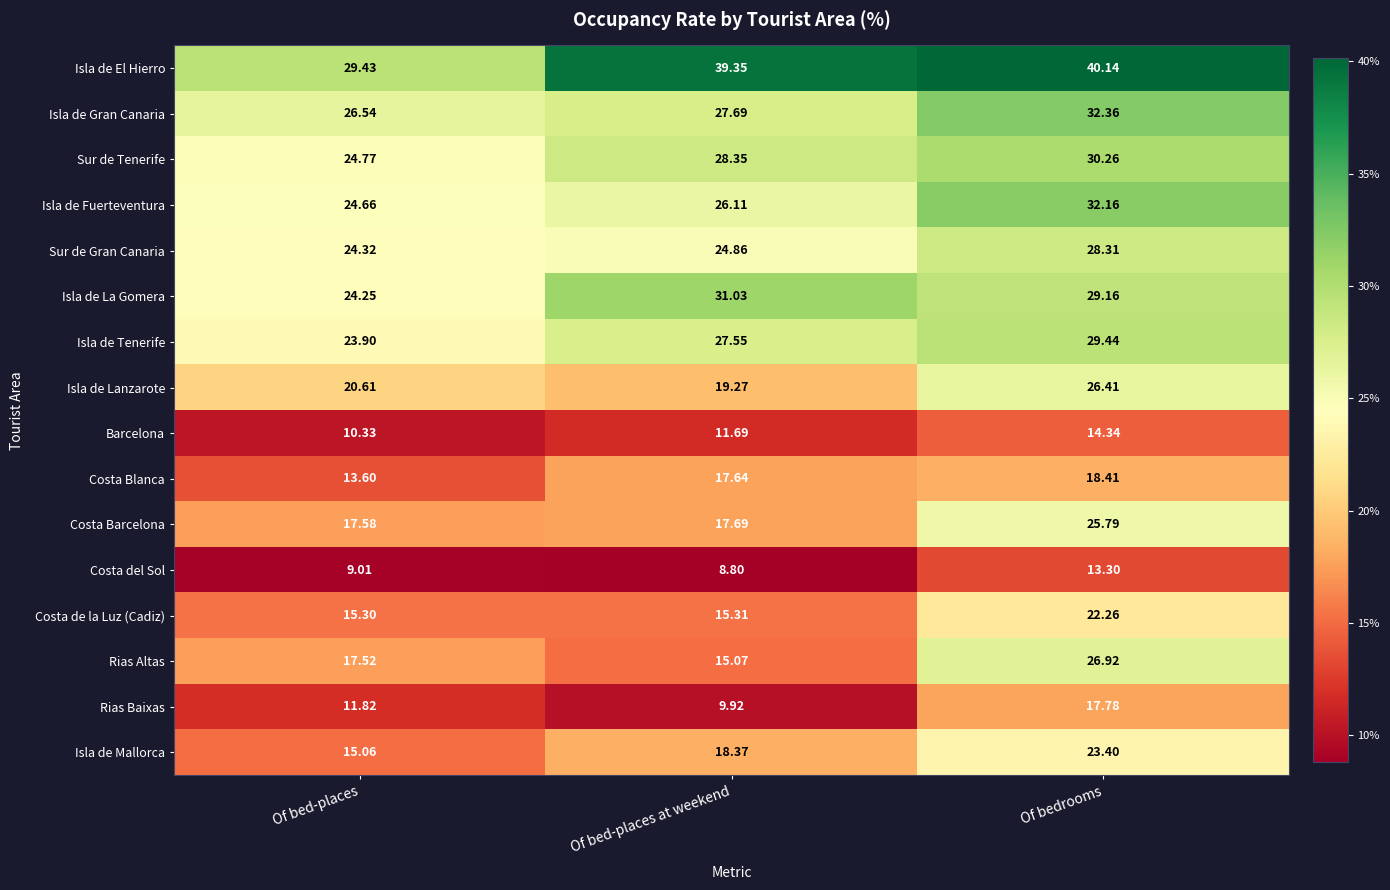

At which label does Isla de Lanzarote first exceed 20?

Of bed-places